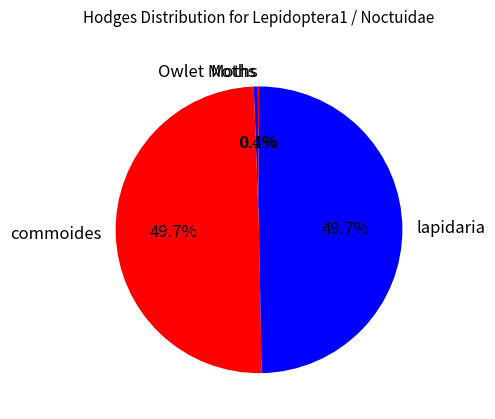

Does commoides account for over 50% of the chart?

No